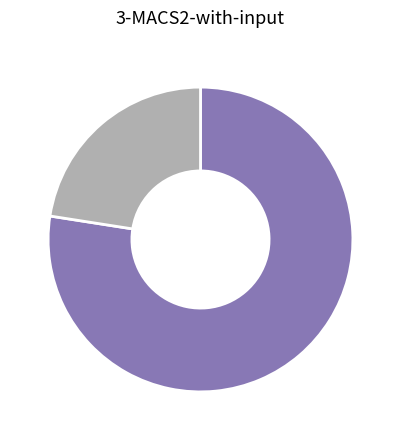

Is there any slice that represents more than half of the pie?

Yes